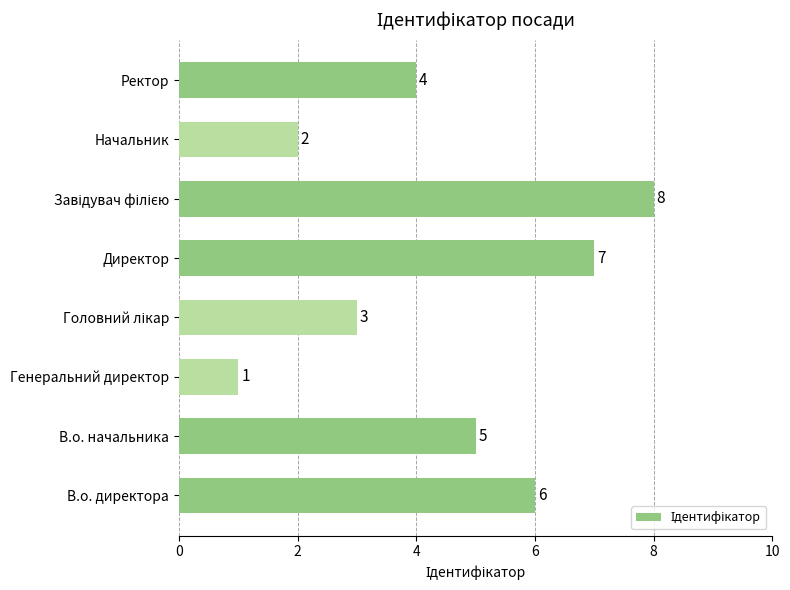

Reading bottom to top, list all the values displayed in this chart.

6	5	1	3	7	8	2	4